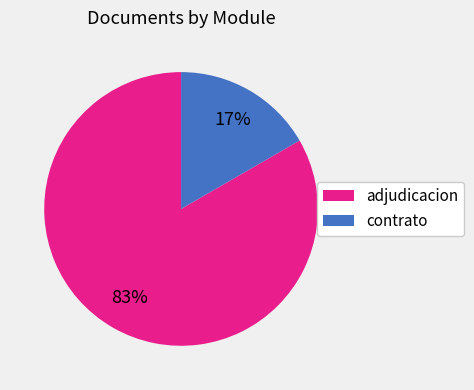

Is there a majority slice in this chart?

Yes